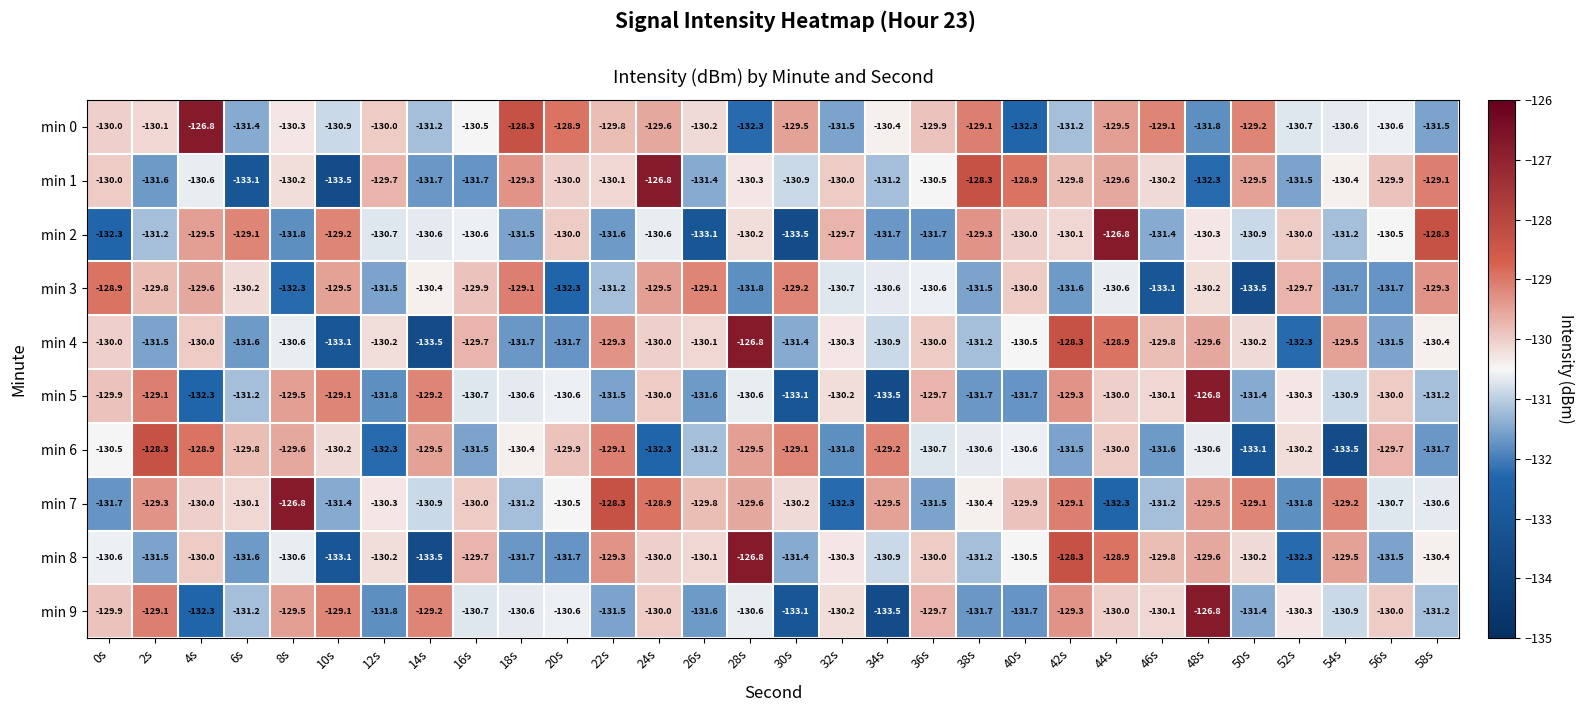

What is the smallest value displayed?

-133.5